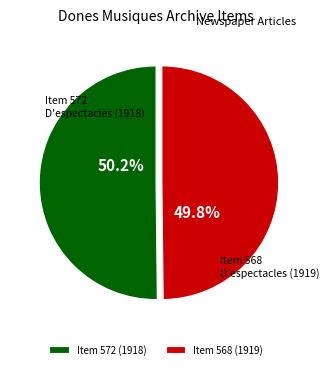

Is there a majority slice in this chart?

Yes